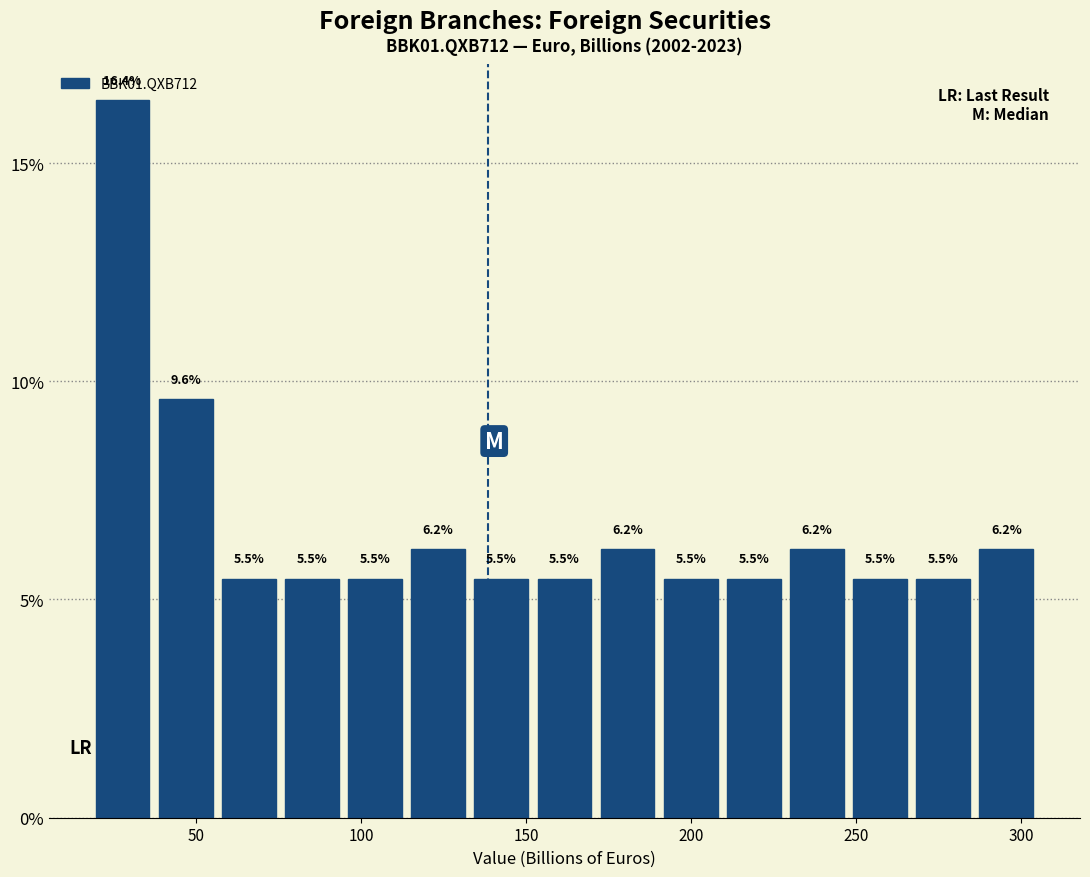

Around what value on the x-axis is the tallest bar? Give the approximate position of its centre, as read against the axis.

30